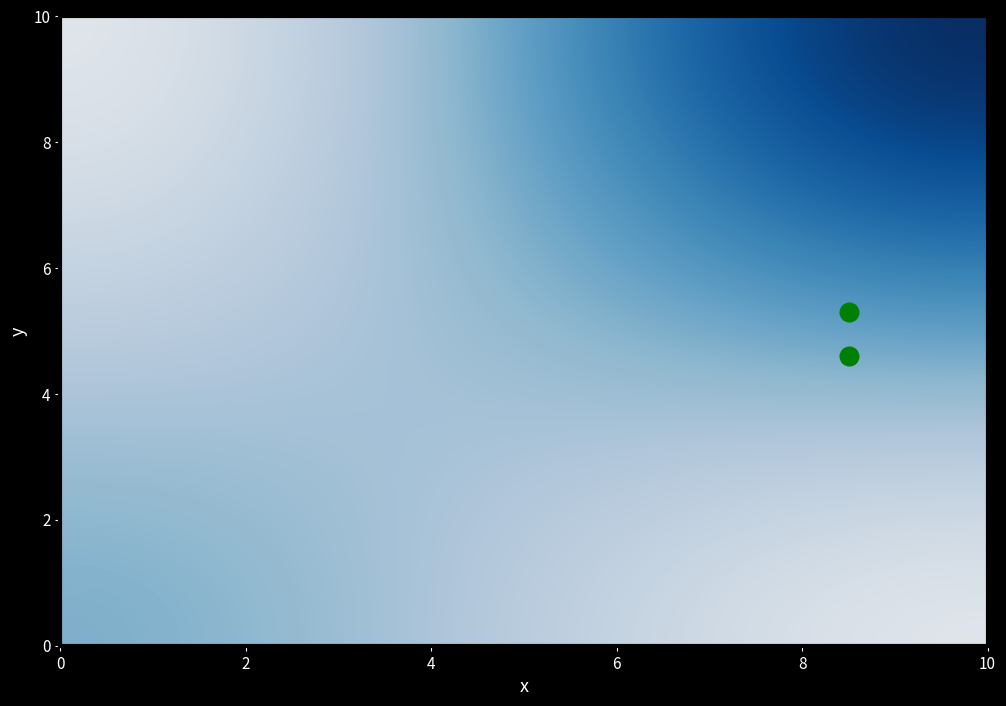

What Y value in the scatter plot is closest to 4?

4.6